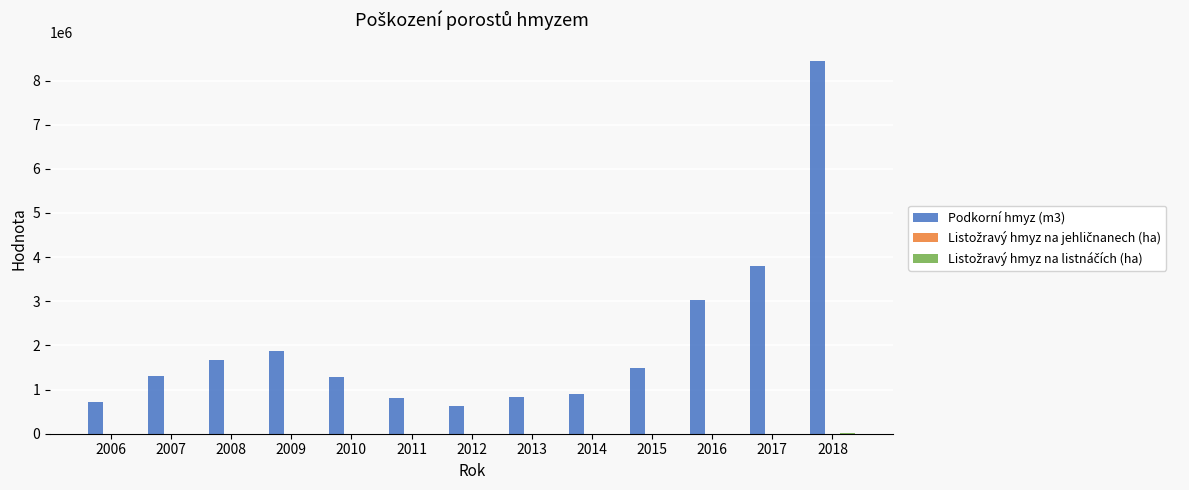

What is the spread (max minus min) of values at 2011?

817797.0